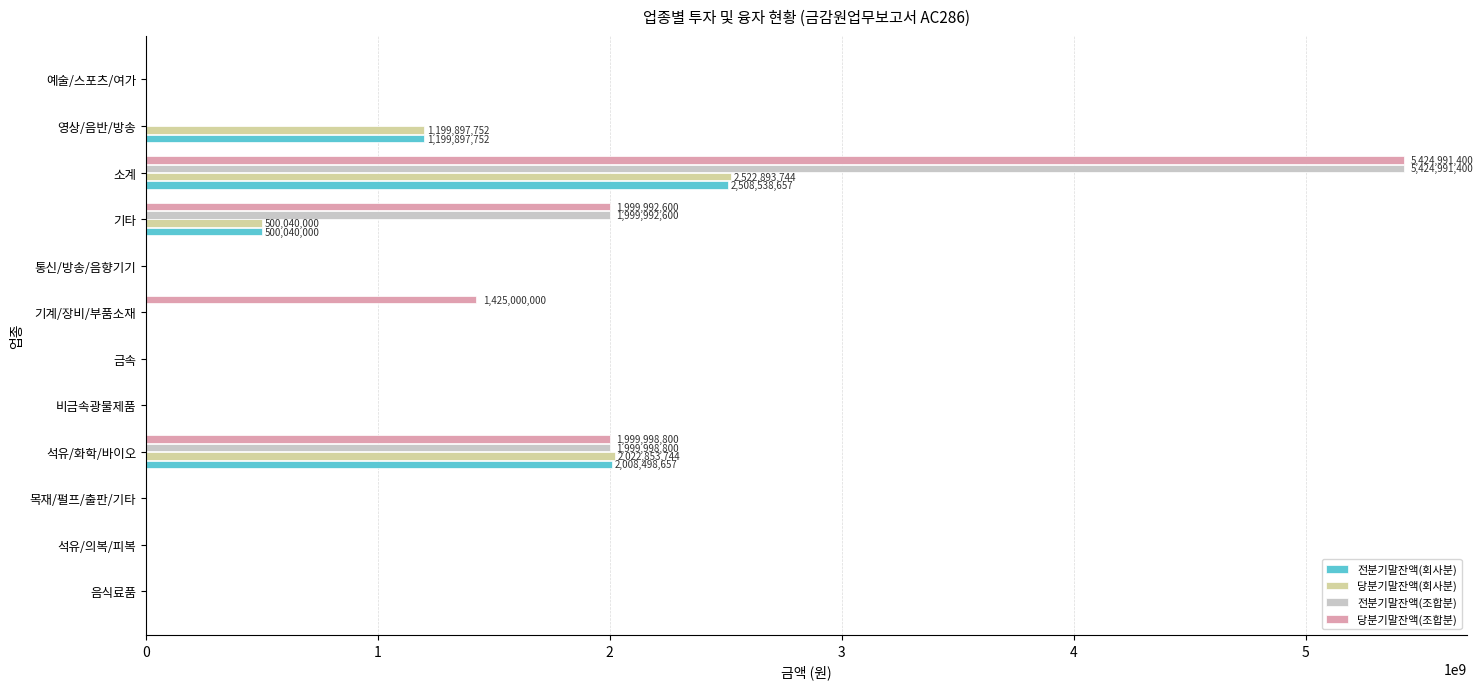

At which category is the sum across all series the highest?

소계